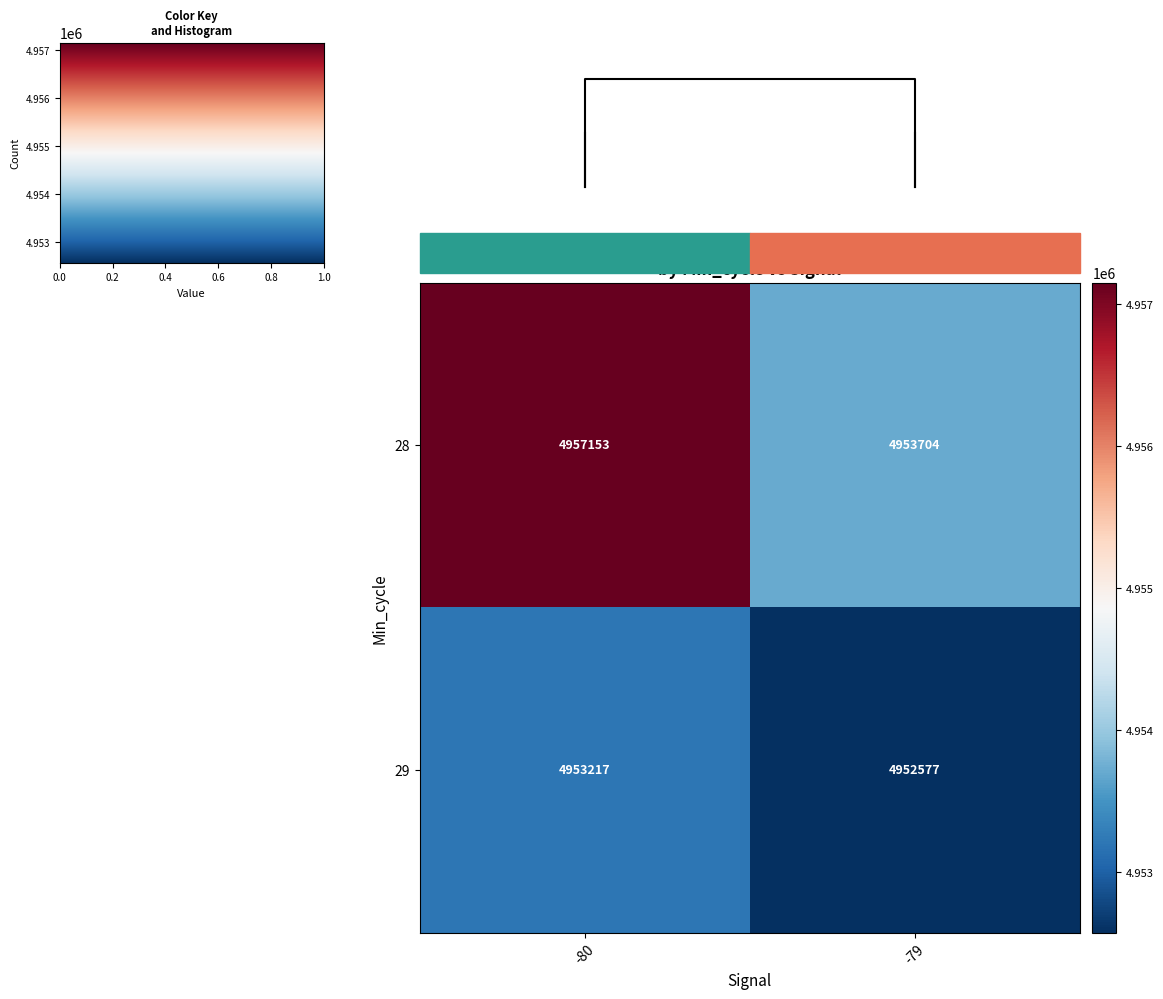

List the labels in order of 28 value, largest first.

-80, -79